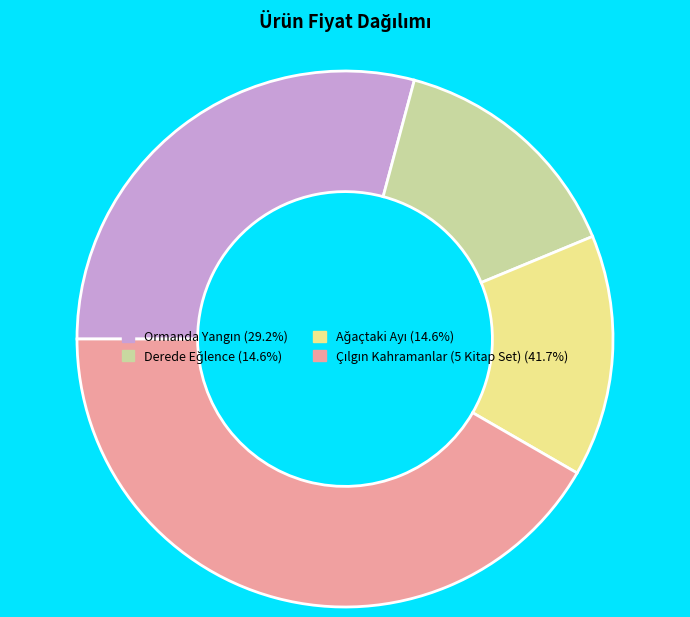

Is there a majority slice in this chart?

No